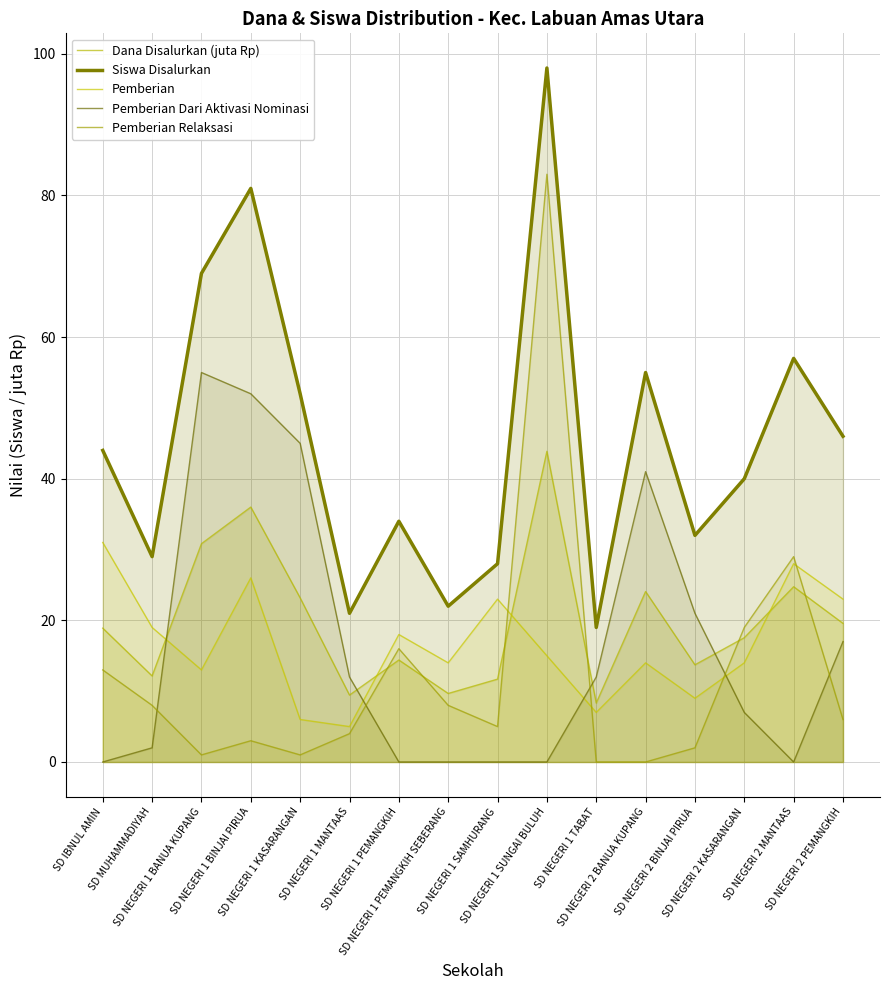

What is the greatest value displayed?

98.0